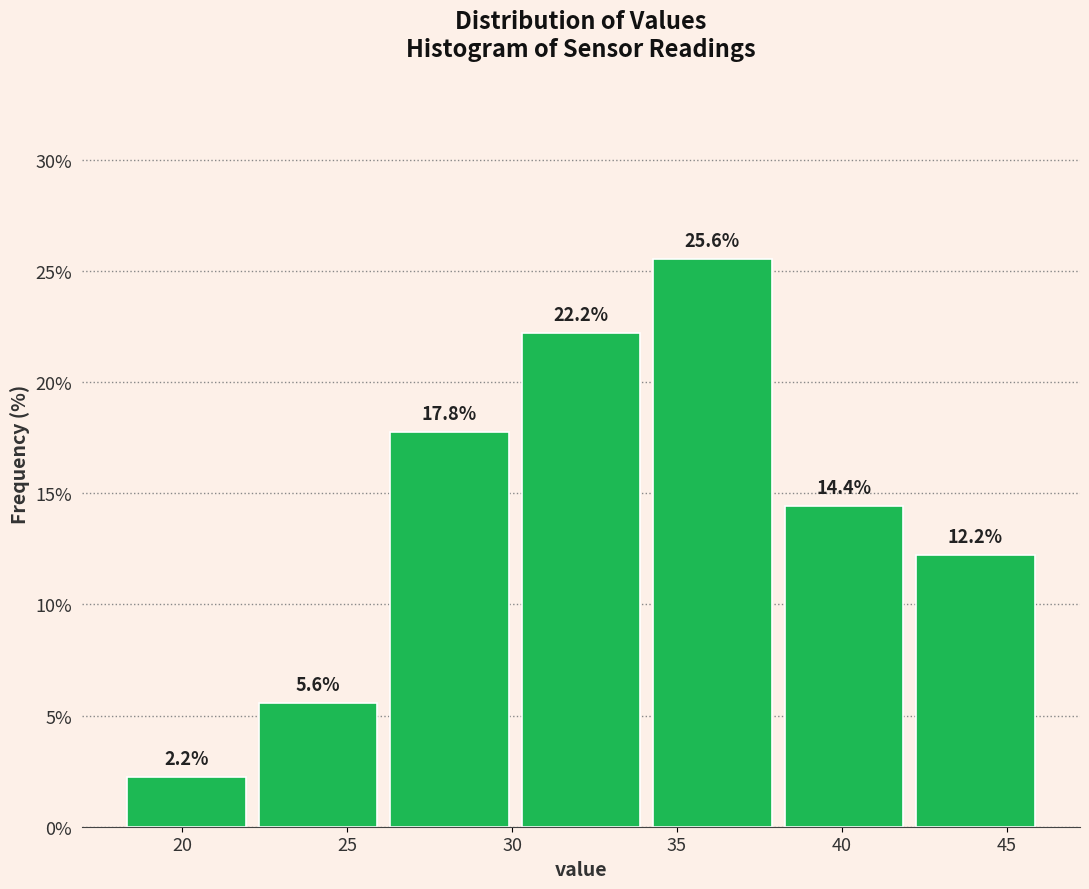

Reading left to right, transcribe this chart: for each bar, give the range it covers on the x-axis and its height. The bar edges are not printed on the chart, so give them approximately, as read against the axis.

18 to 22: 2.2
22 to 26: 5.6
26 to 30: 17.8
30 to 34: 22.2
34 to 38: 25.6
38 to 42: 14.4
42 to 46: 12.2